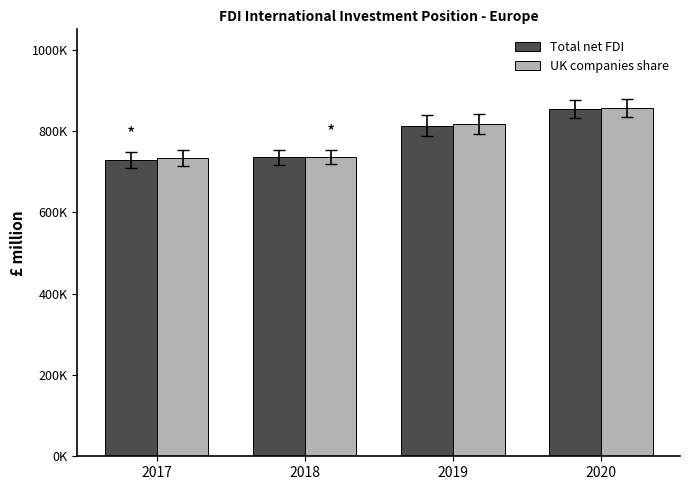

Are the bars grouped side by side (vs. stacked)?

Yes